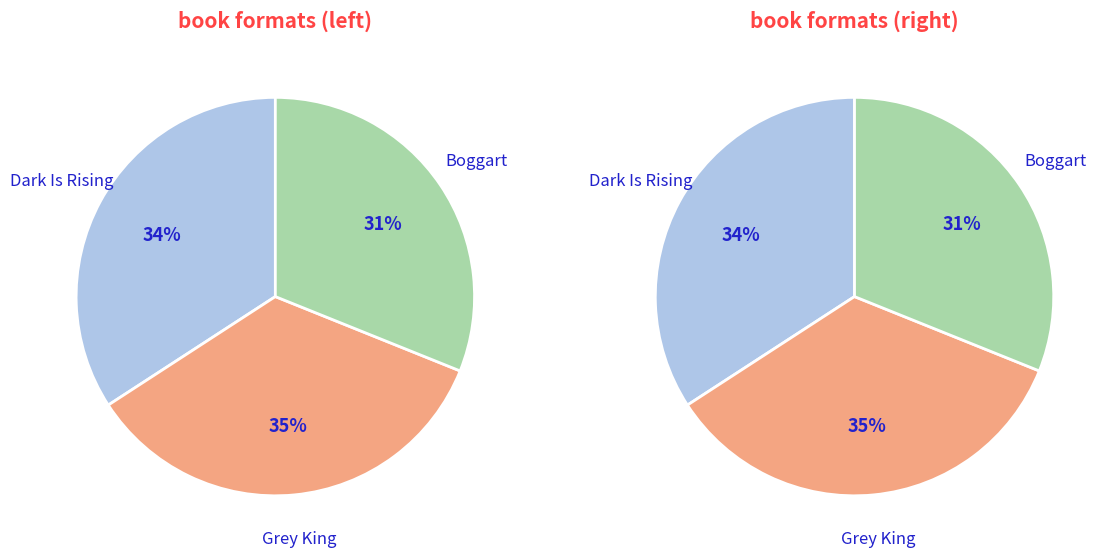

How much of the chart is everything except Dark Is Rising?

65.8%